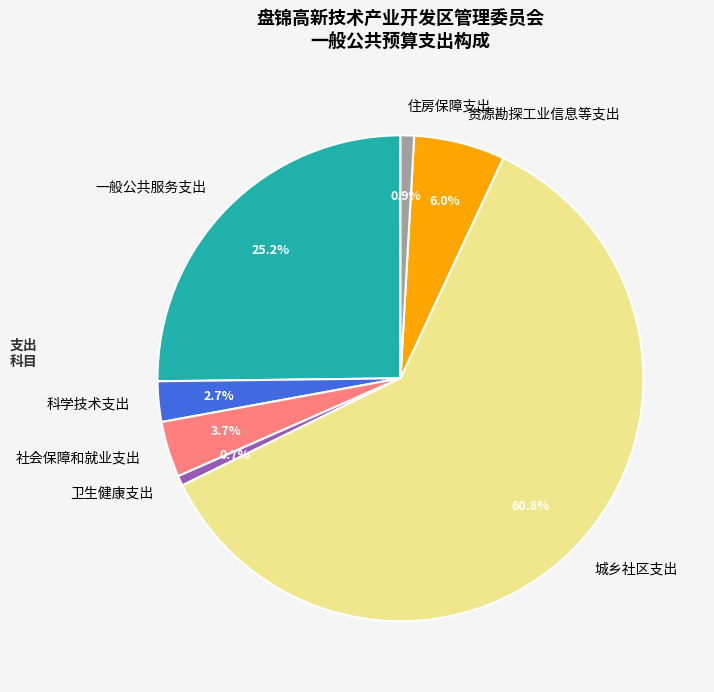

To the nearest percent, what portion does 卫生健康支出 represent?

1%